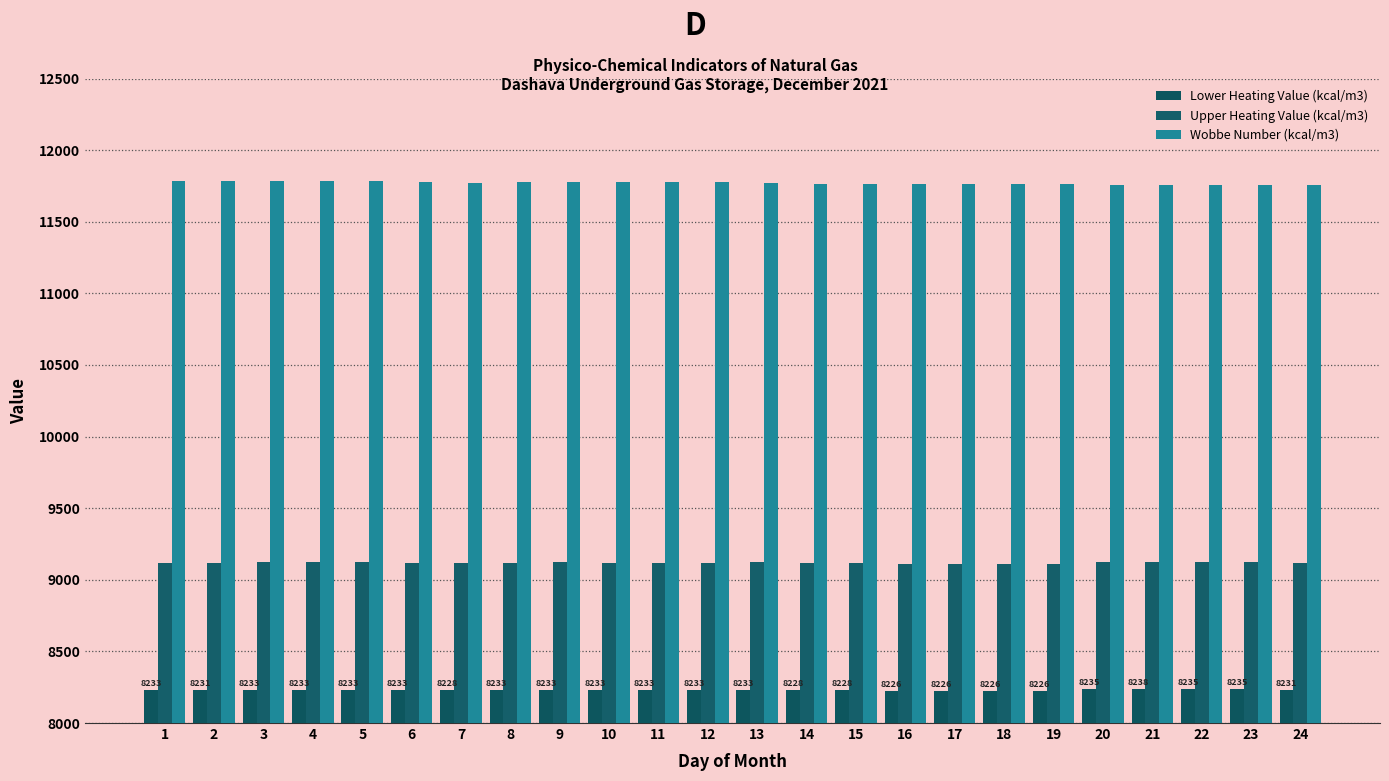

The Wobbe Number (kcal/m3) series shows 5355.1 at 17. True or false?

False